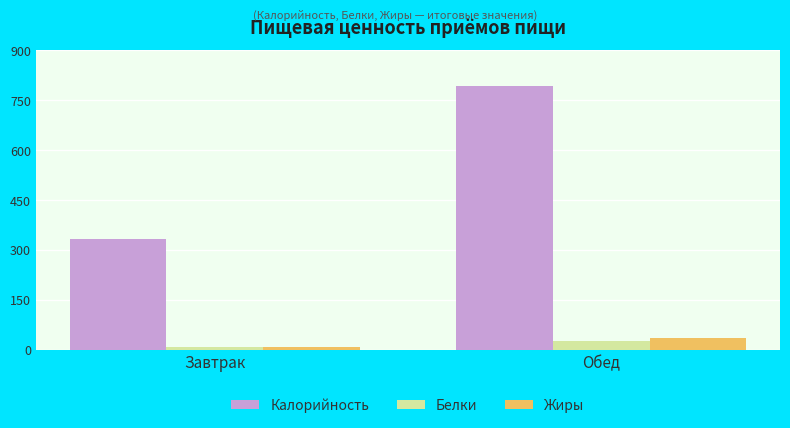

Which series has the widest spread of values?

Калорийность